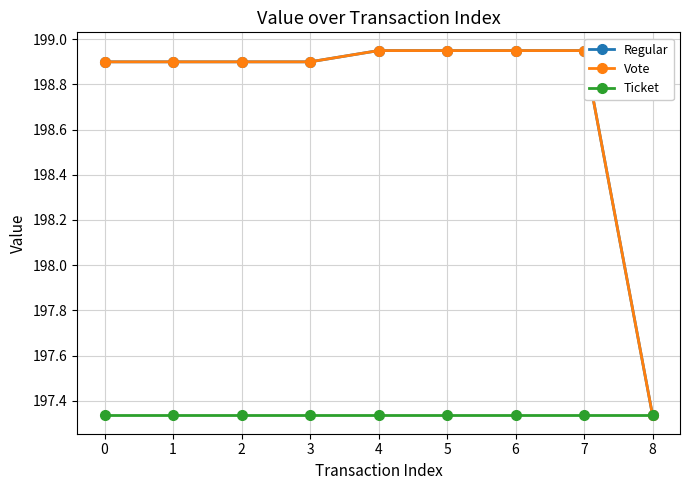

How many lines are shown in the chart?

3